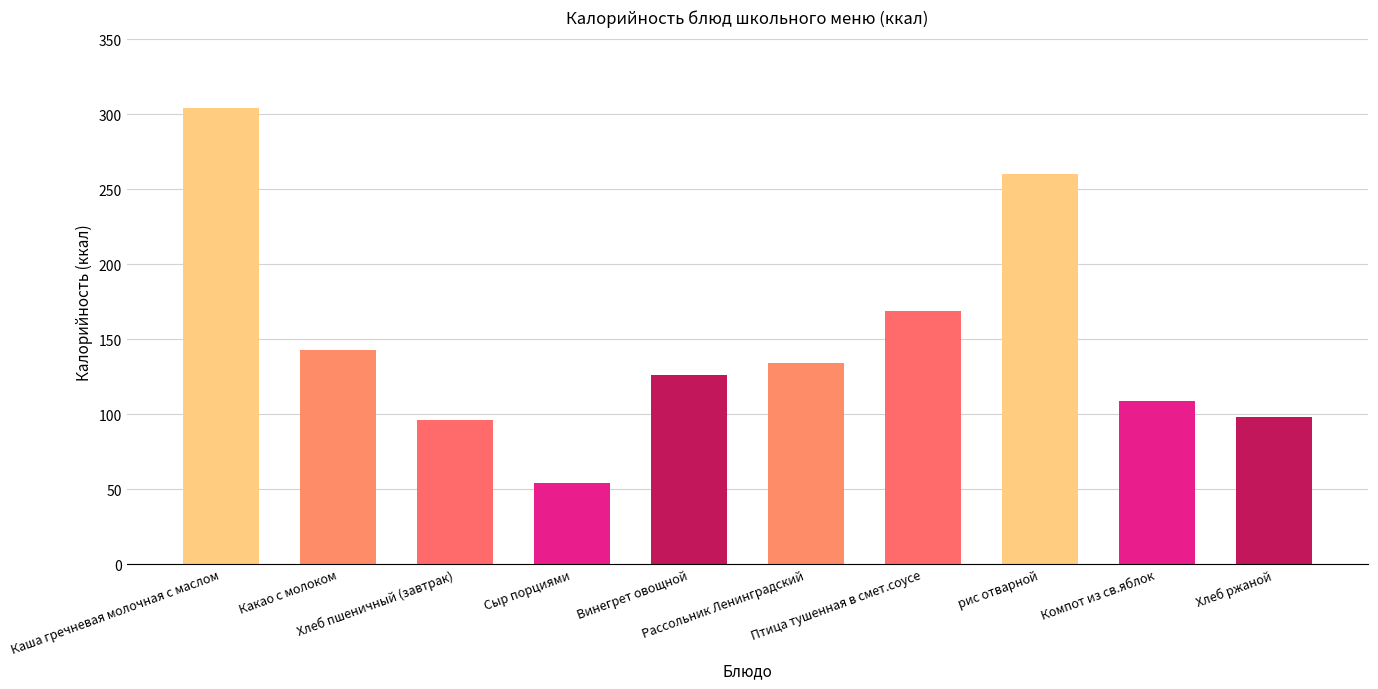

What is the difference between the maximum and minimum values?

250